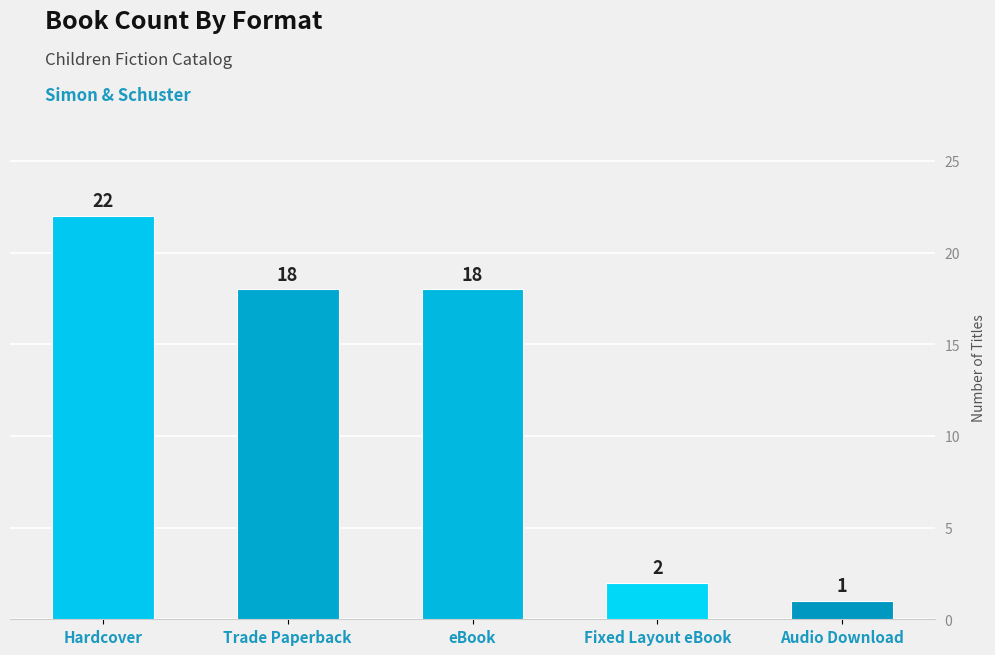

What is the sum of all values?

61